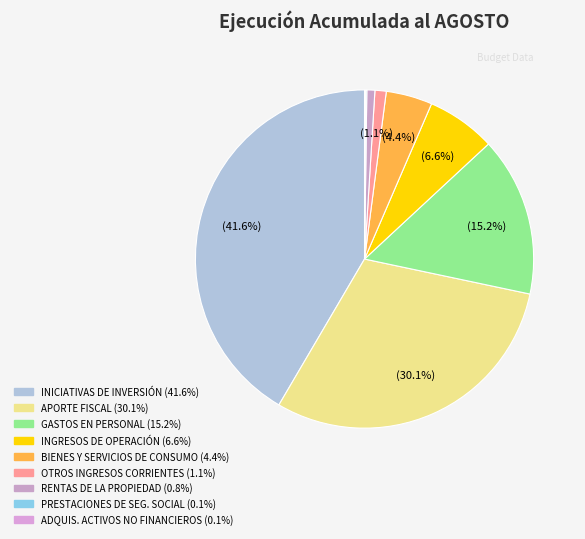

To the nearest percent, what is the difference between the largest and smallest slice percentages?

41%